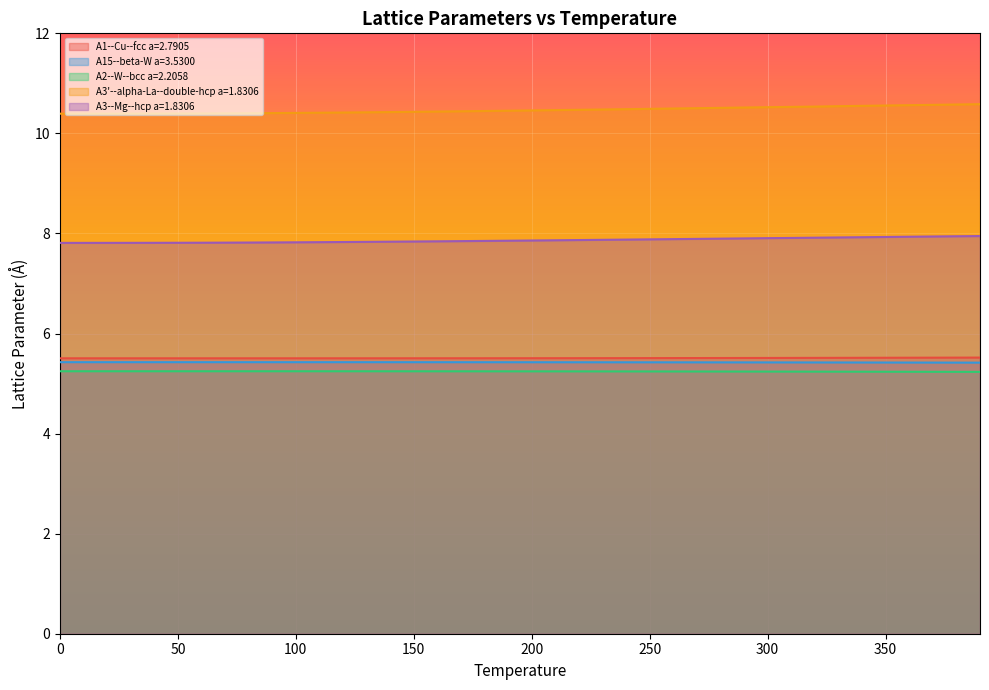

How many lines are shown in the chart?

5